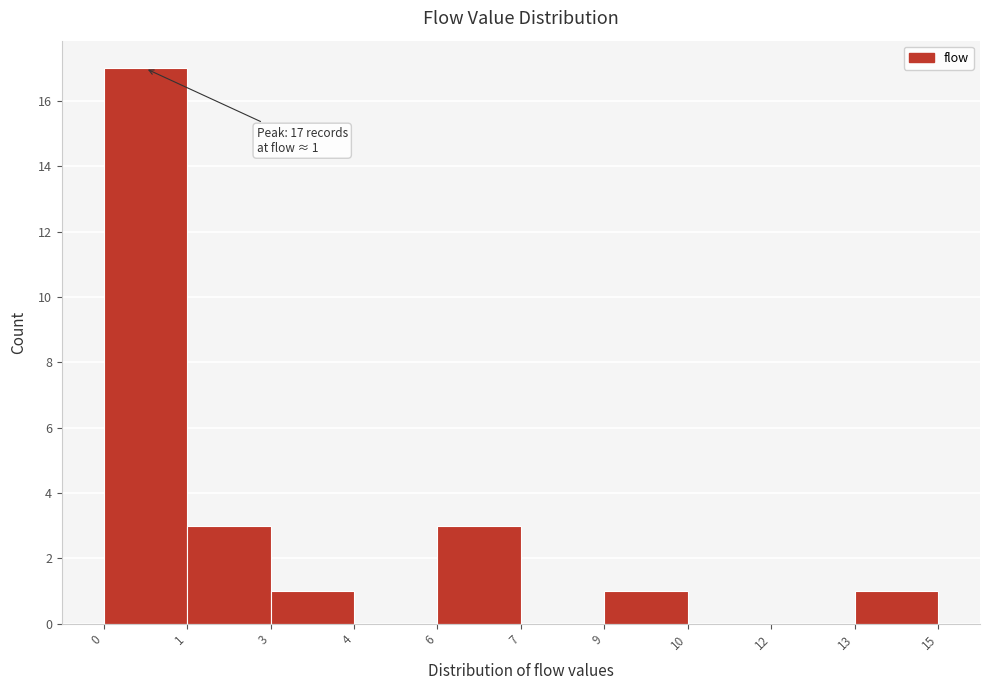

Reading left to right, extract all data points from this chart.

0=17	1=3	3=1	4=0	6=3	7=0	9=1	10=0	12=0	13=1